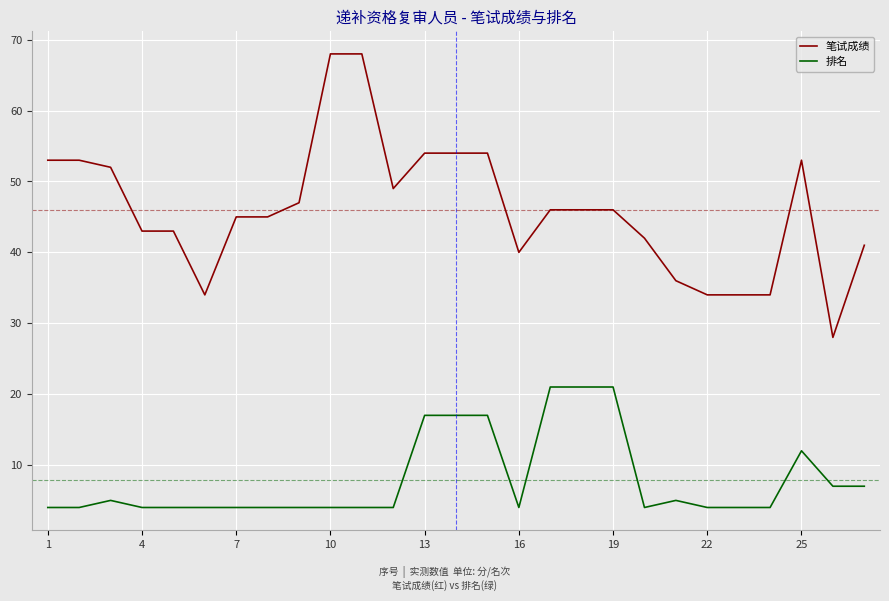

What is the difference between the maximum and minimum values in the 笔试成绩 series?

40